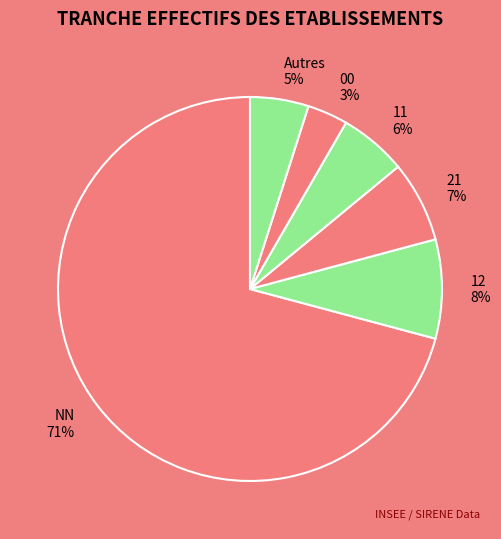

Is the sum of NN and Autres greater than half?

Yes